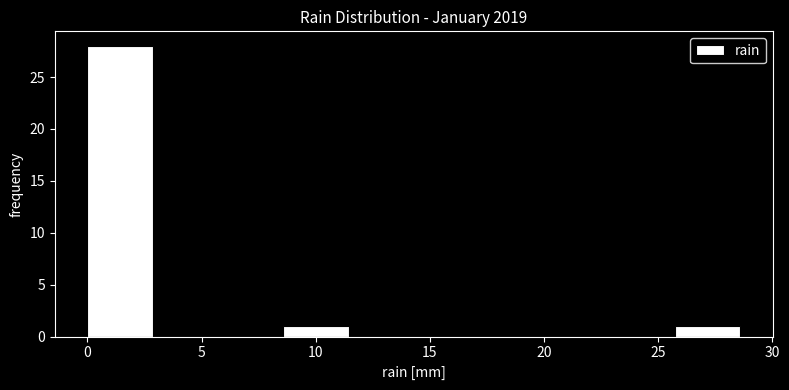

Which range on the x-axis has the tallest bar?

0.0 to 3.0